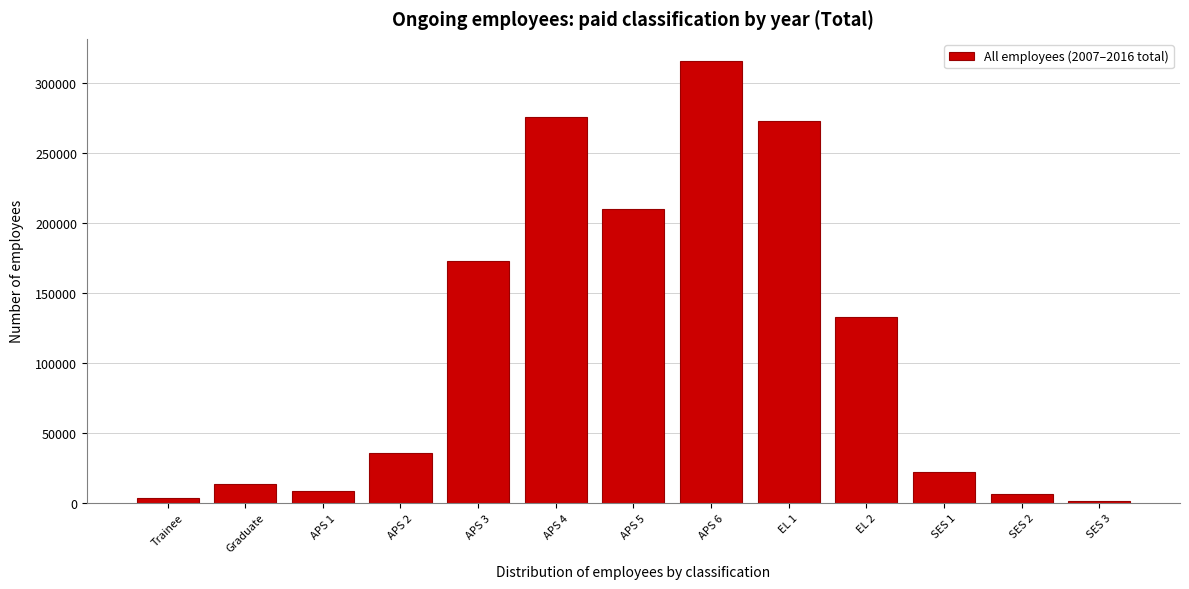

Reading left to right, list all the values displayed in this chart.

3256	13490	8155	35324	172563	275278	209935	315456	272380	132861	21936	5956	1302